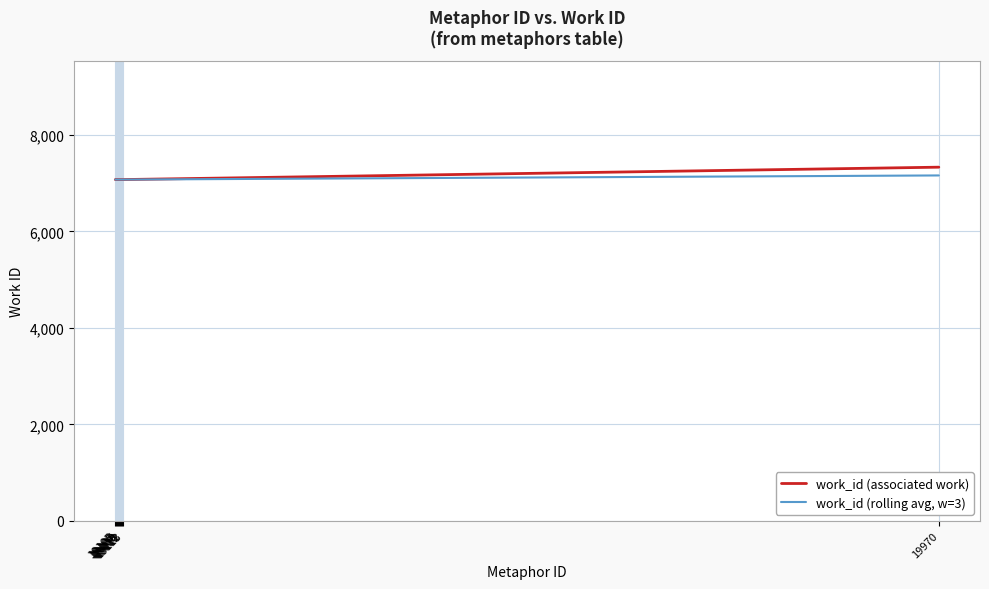

The value of work_id (rolling avg, w=3) at 19108 is 7075.0. True or false?

True